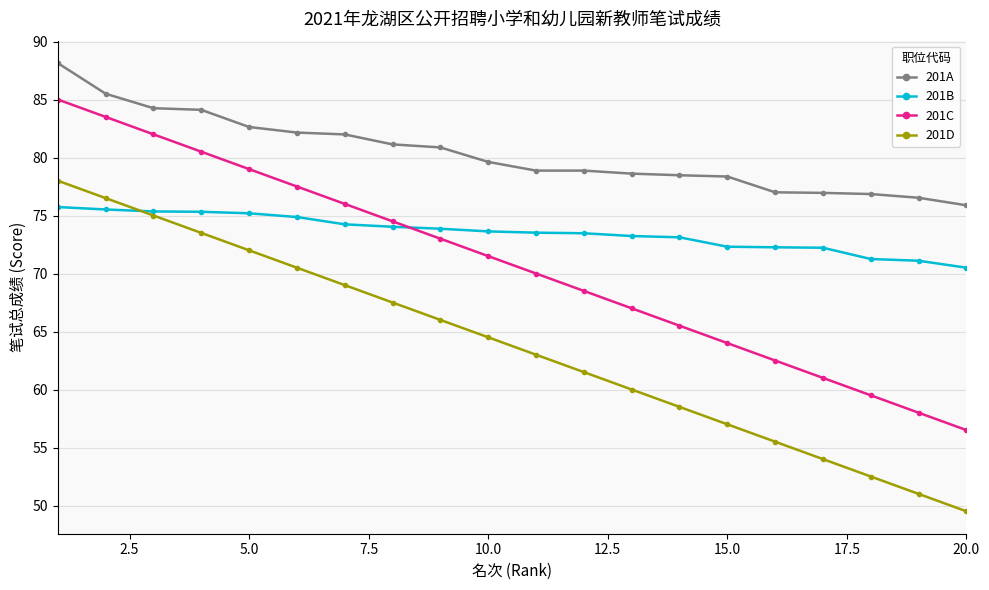

At how many categories does at least one series exceed 62?

20